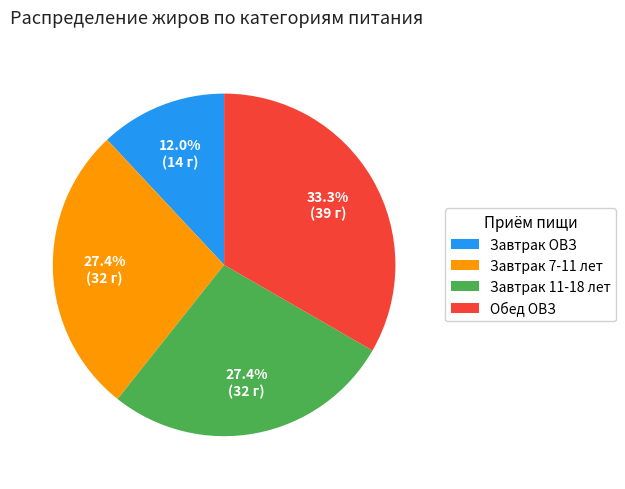

Do Обед ОВЗ and Завтрак 7-11 лет together represent more than half of the pie?

Yes